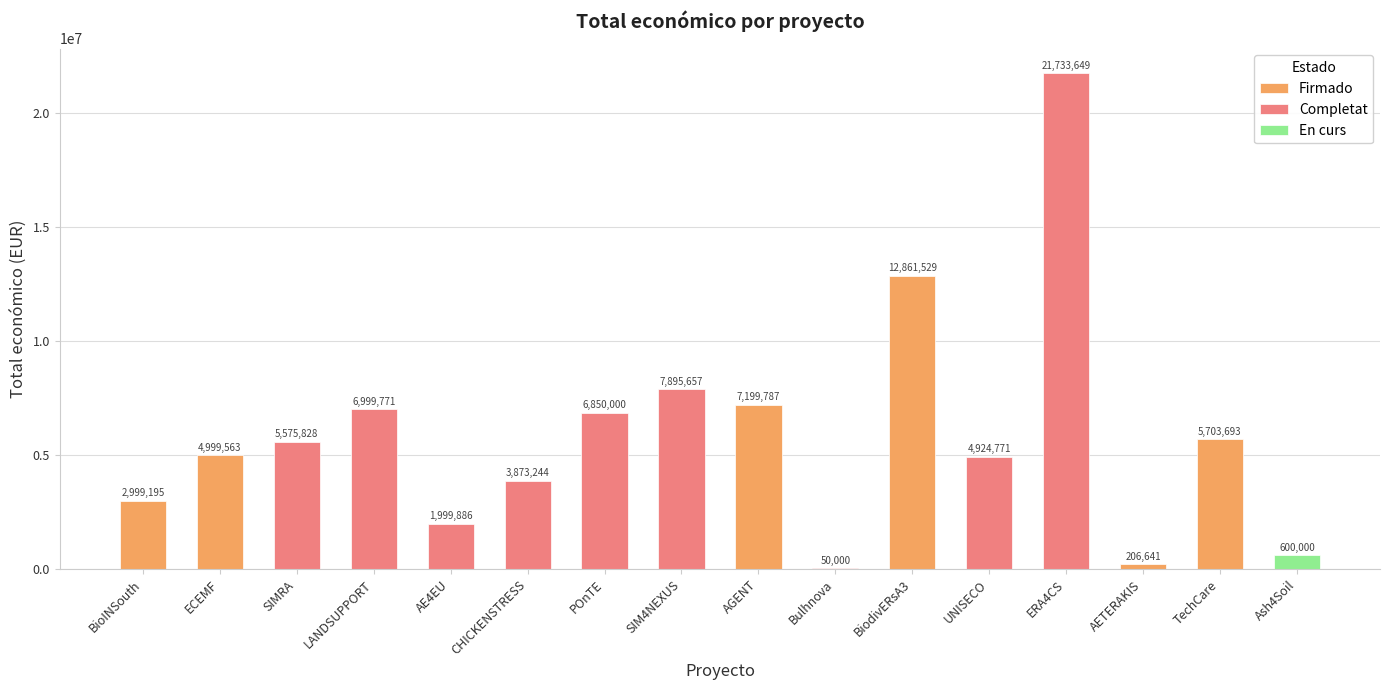

List the labels in order of value, smallest first.

Bulhnova, AETERAKIS, Ash4Soil, AE4EU, BioINSouth, CHICKENSTRESS, UNISECO, ECEMF, SIMRA, TechCare, POnTE, LANDSUPPORT, AGENT, SIM4NEXUS, BiodivERsA3, ERA4CS